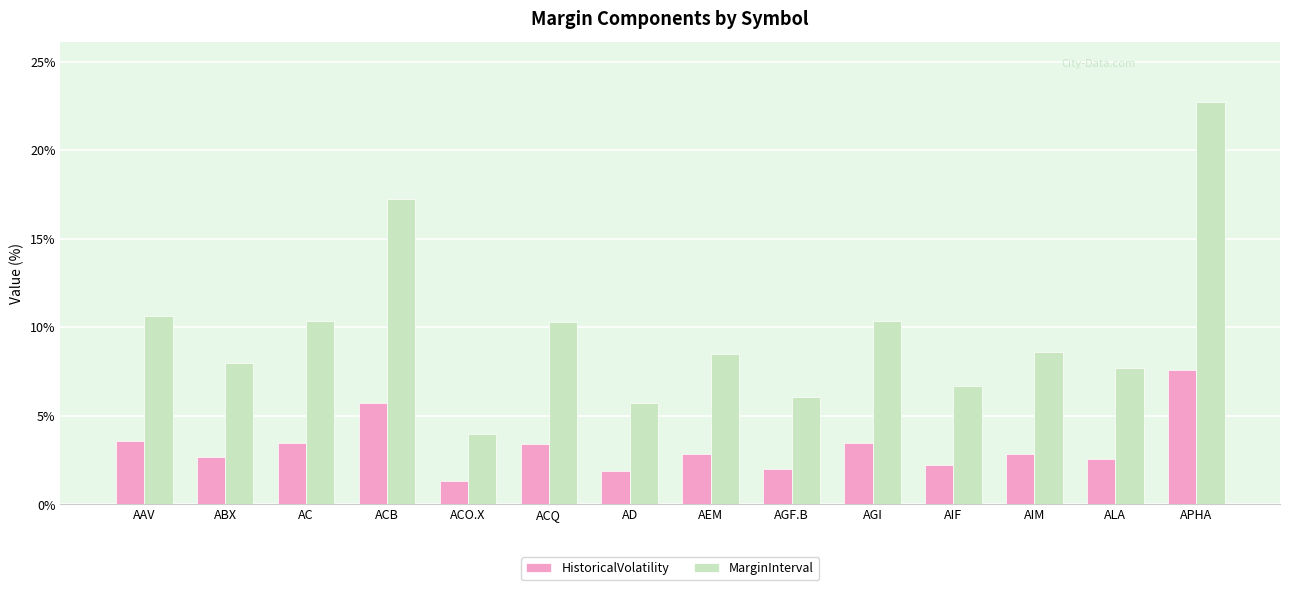

Is the value of MarginInterval at AIM greater than the value of HistoricalVolatility at ACQ?

Yes